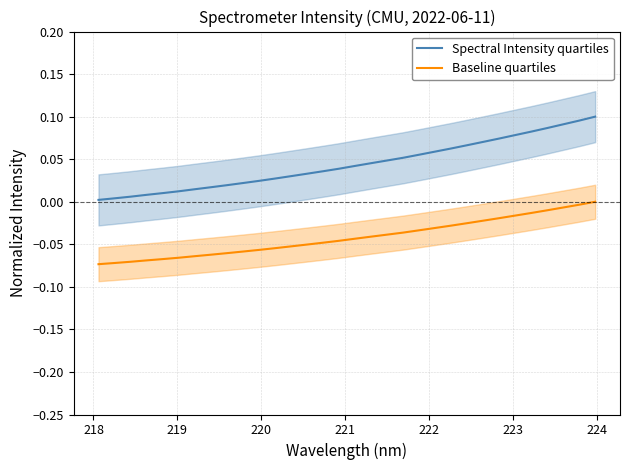

Which series has the largest total across all categories?

Spectral Intensity quartiles